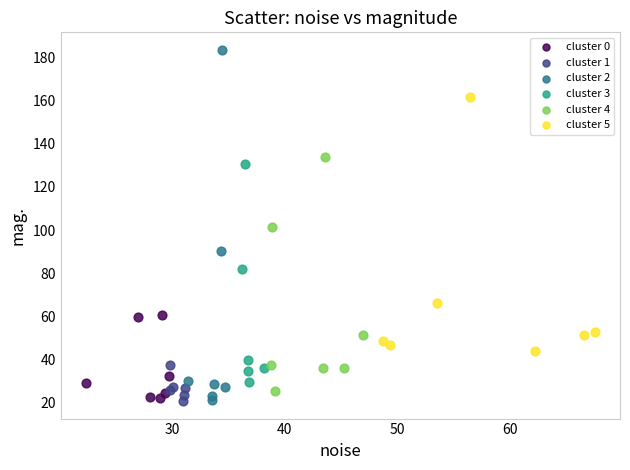

Which series contains the highest Y value?

cluster 2